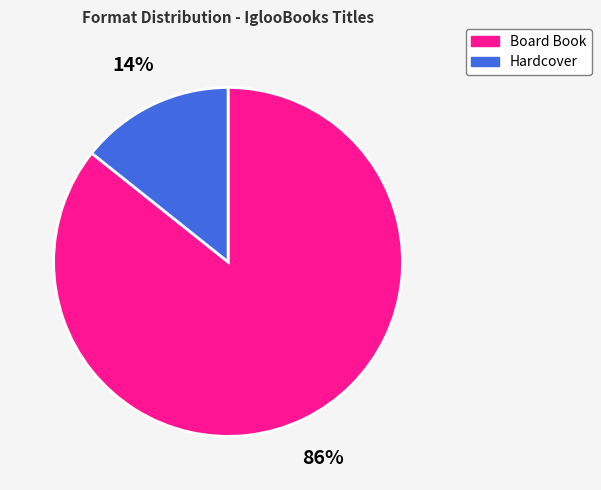

How many slices are in this pie chart?

2